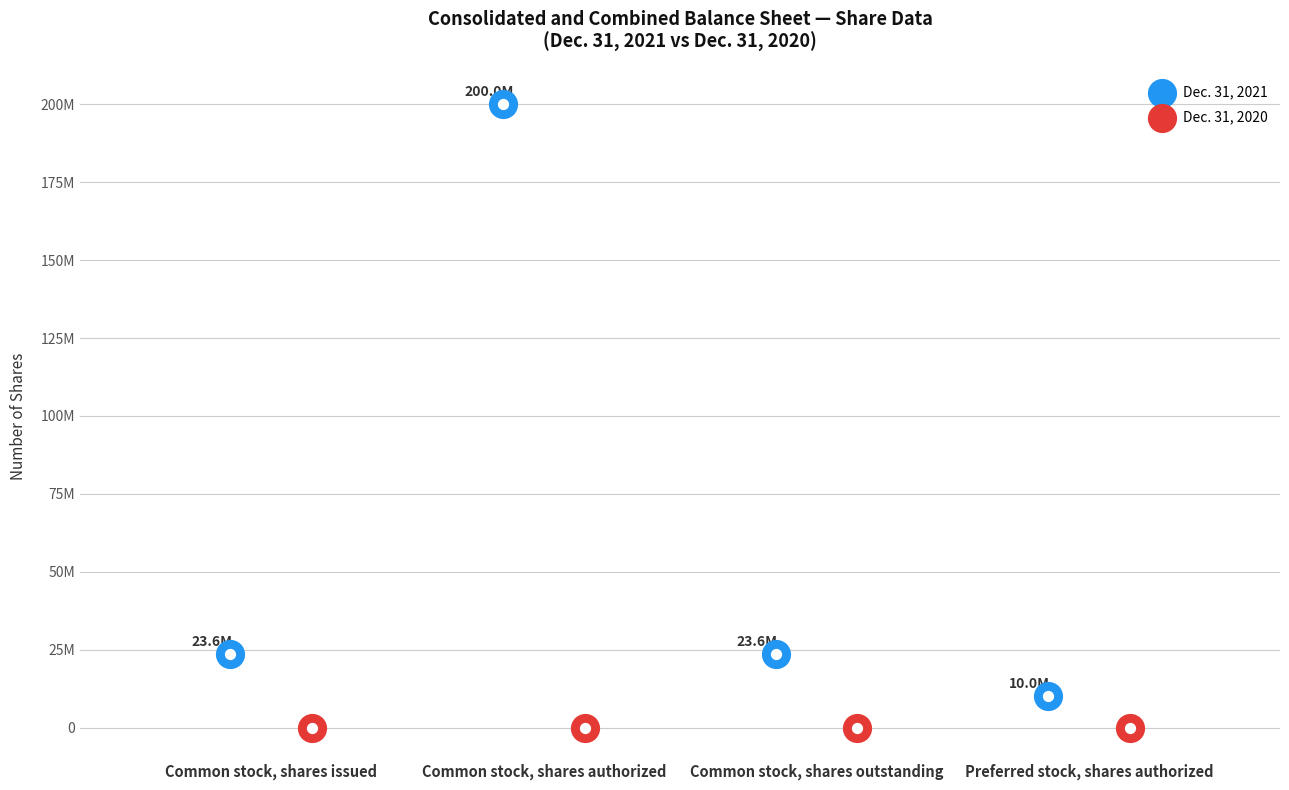

Which series has the largest total across all categories?

Dec. 31, 2021